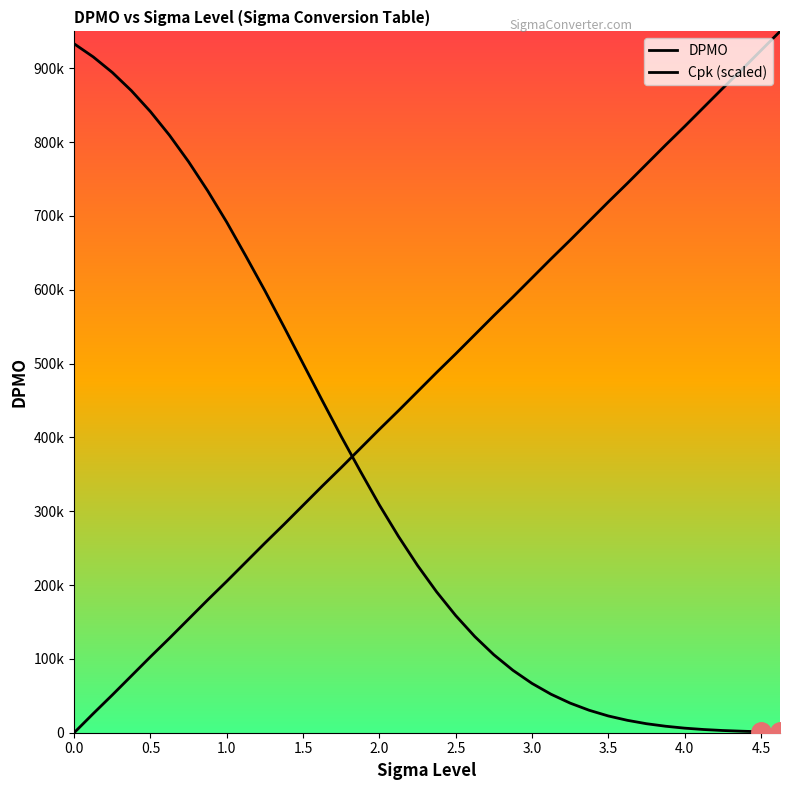

What is the sum of all DPMO values?

12700900.0